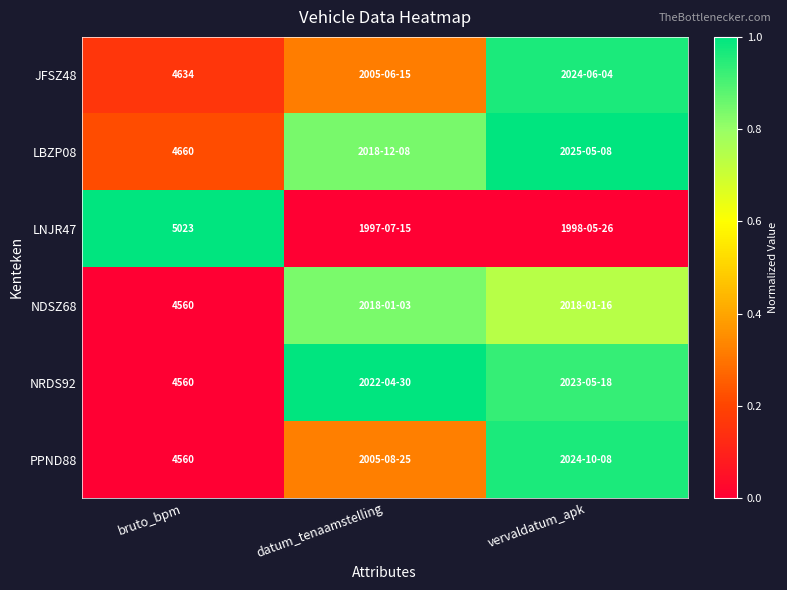

Is it true that PPND88 equals 0.6 at bruto_bpm?

False